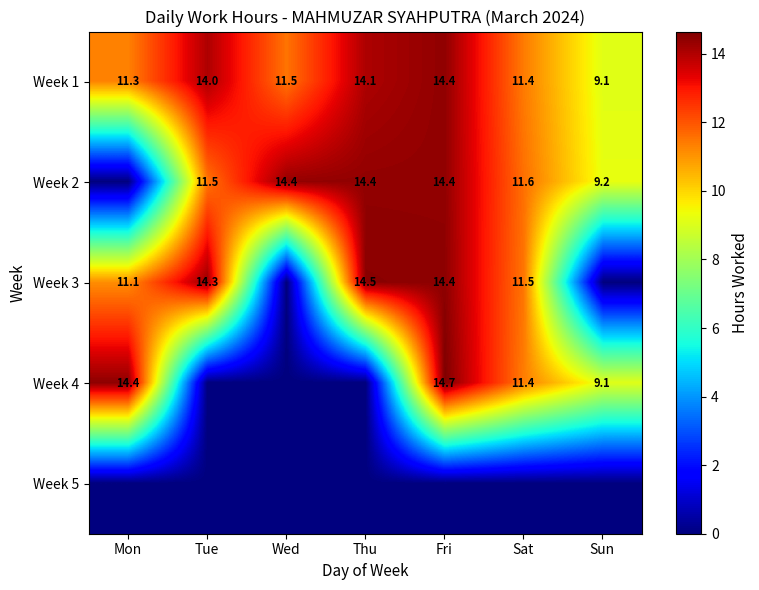

At how many categories does at least one series exceed 9?

7